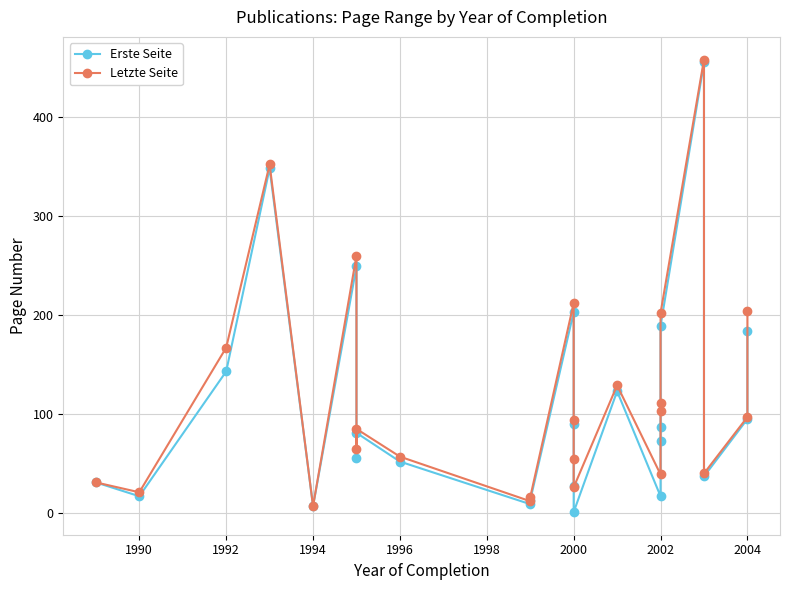

Rank the series at 2000 from highest to lowest value.

Letzte Seite, Erste Seite